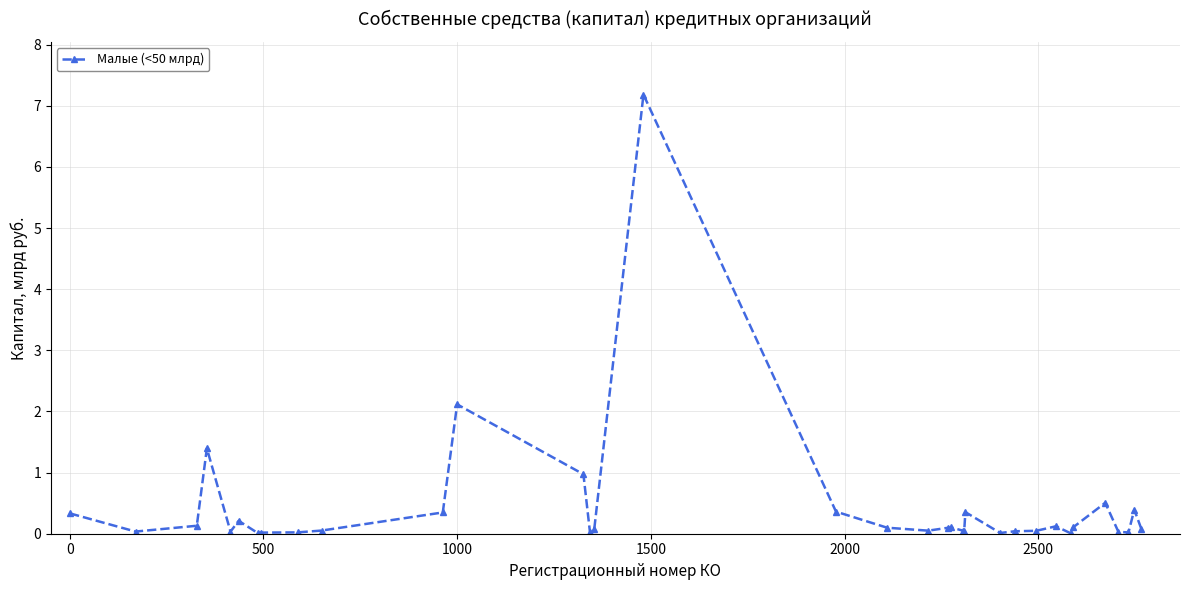

What is the value of the 32nd point from the left?

0.5